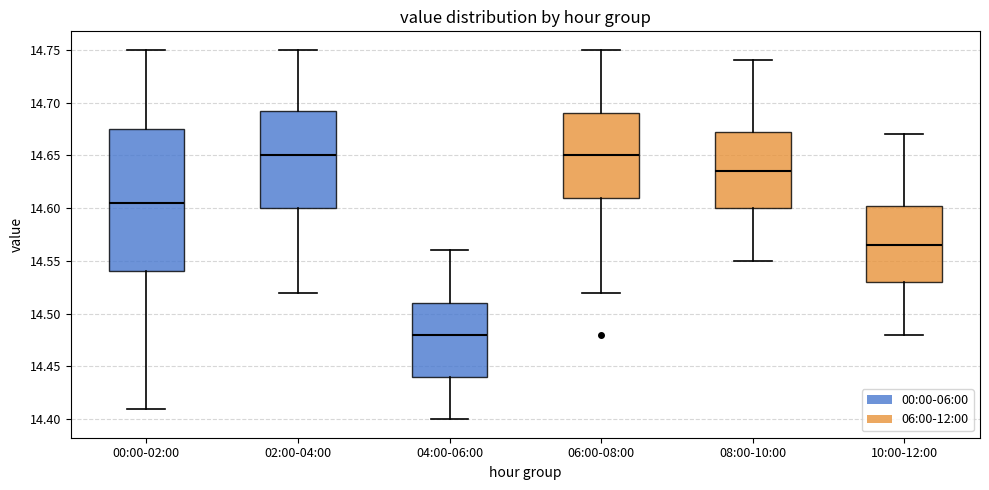

Where does the upper whisker of the box for 00:00-02:00 end on the y-axis? The values are not printed on the chart, so give them approximately, as read against the axis.

14.750